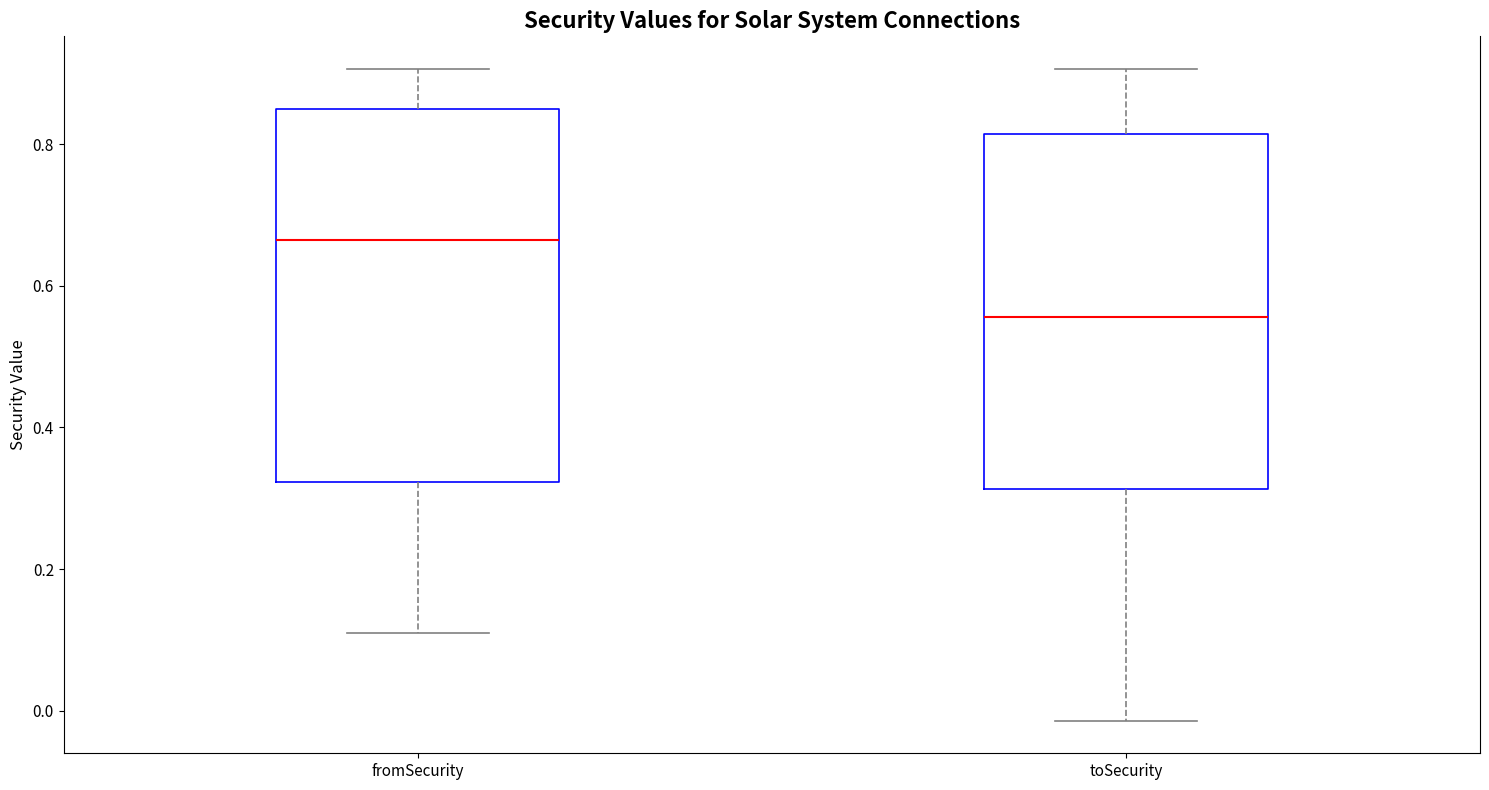

Which box is the tallest, from its lower edge to its upper edge?

fromSecurity